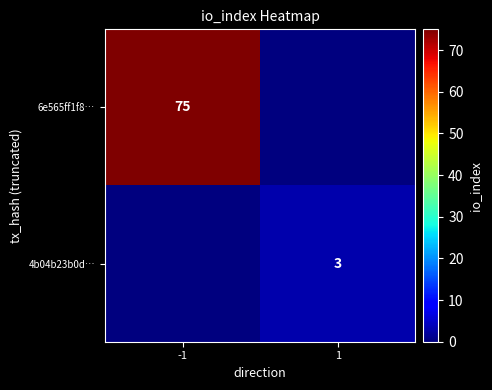

At how many categories does at least one series exceed 63?

1